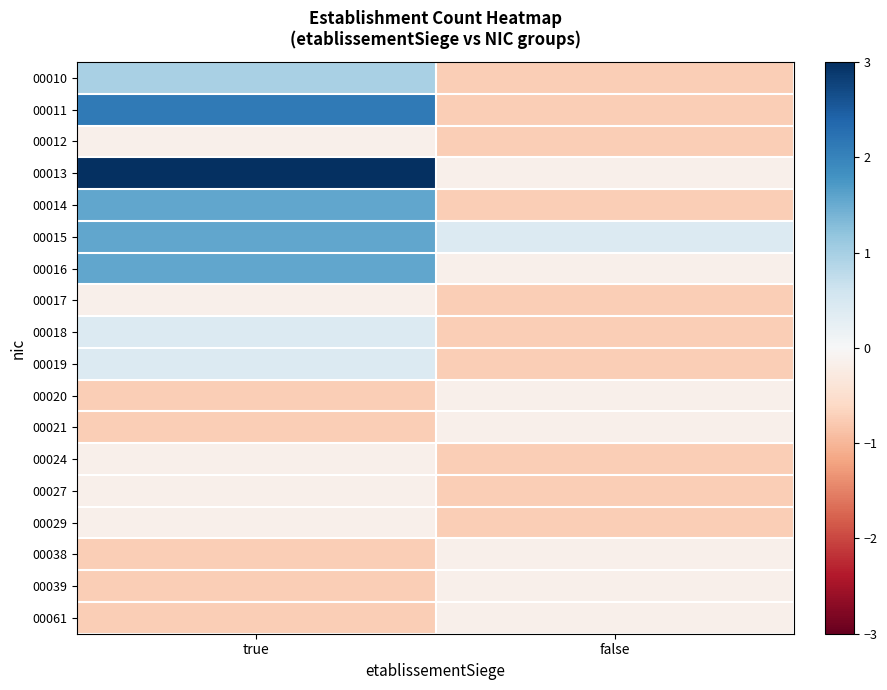

At true, list the series in order from smallest to largest.

00020, 00021, 00038, 00039, 00061, 00012, 00017, 00024, 00027, 00029, 00018, 00019, 00010, 00014, 00015, 00016, 00011, 00013